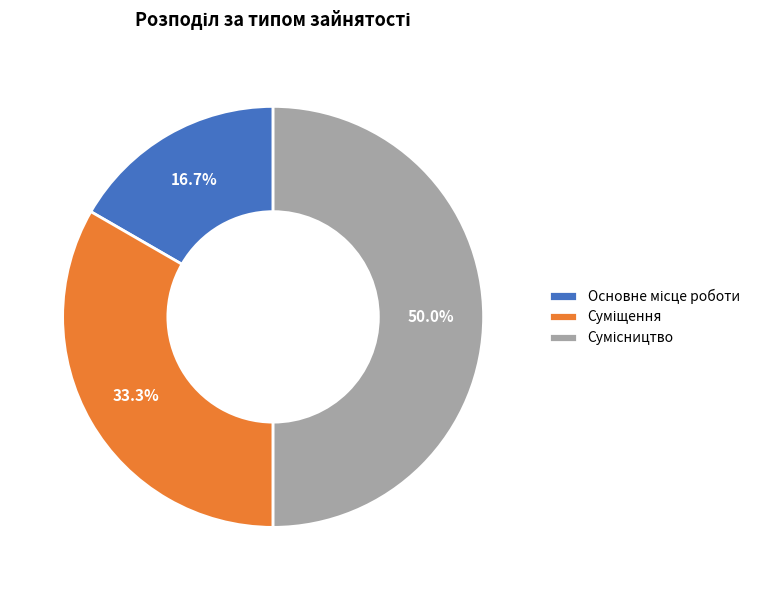

How many slices are in this pie chart?

3